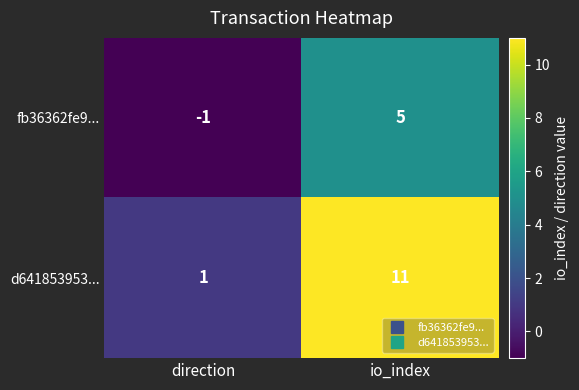

At which category does the chart reach its peak across all series?

io_index